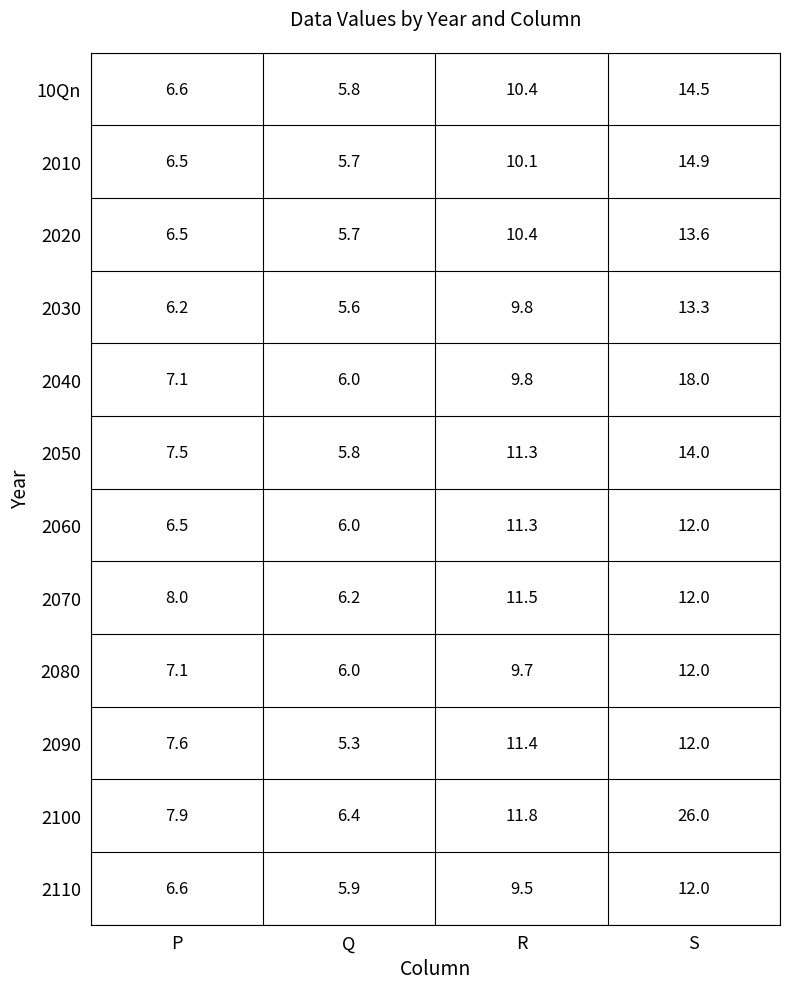

Is it true that 2100 equals 7.9 at P?

True